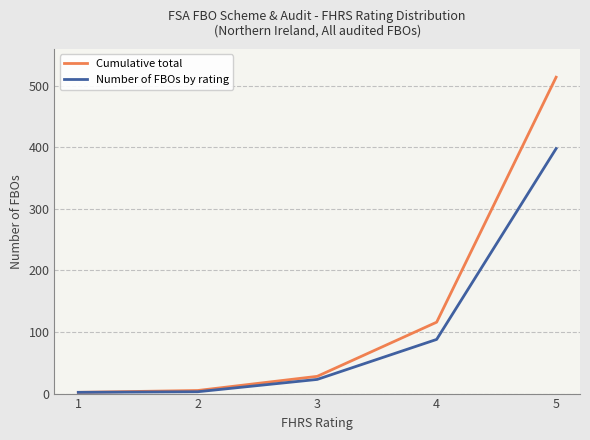

What is the difference between the maximum and second lowest values in the Cumulative total series?

509